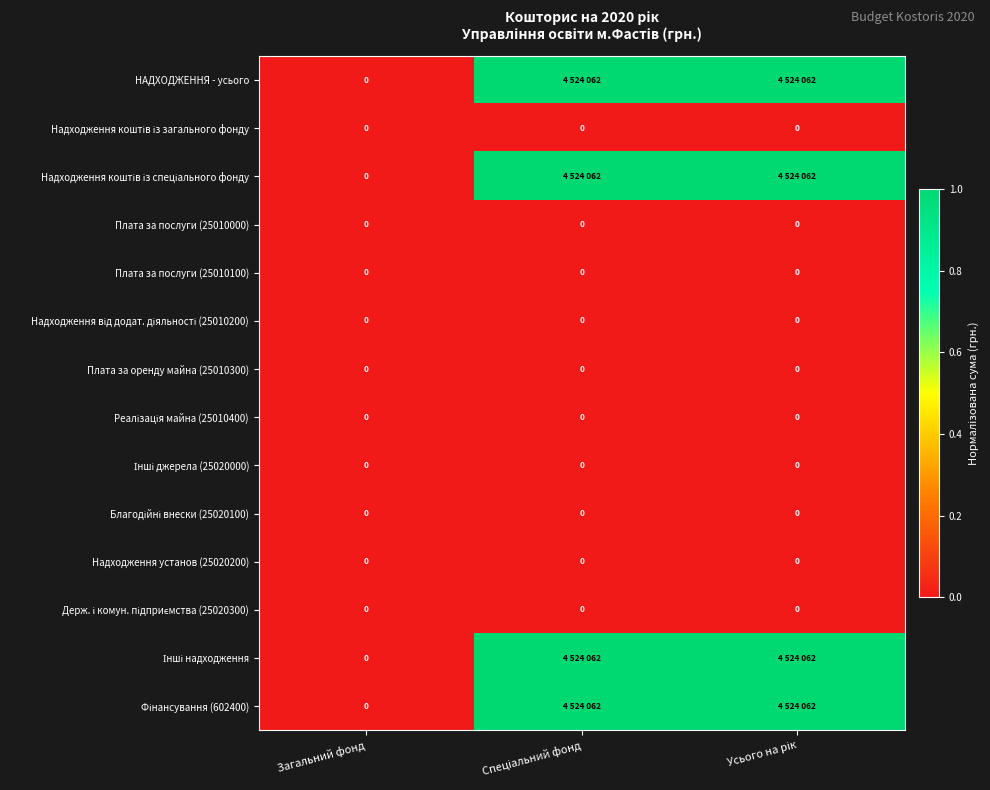

The Надходження коштів із загального фонду series shows 0 at Спеціальний фонд. True or false?

True